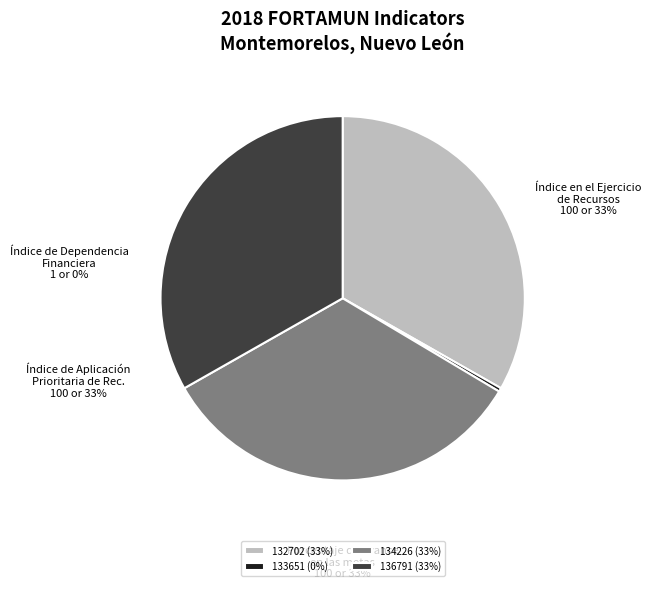

What portion of the pie excludes 136791?

66.8%